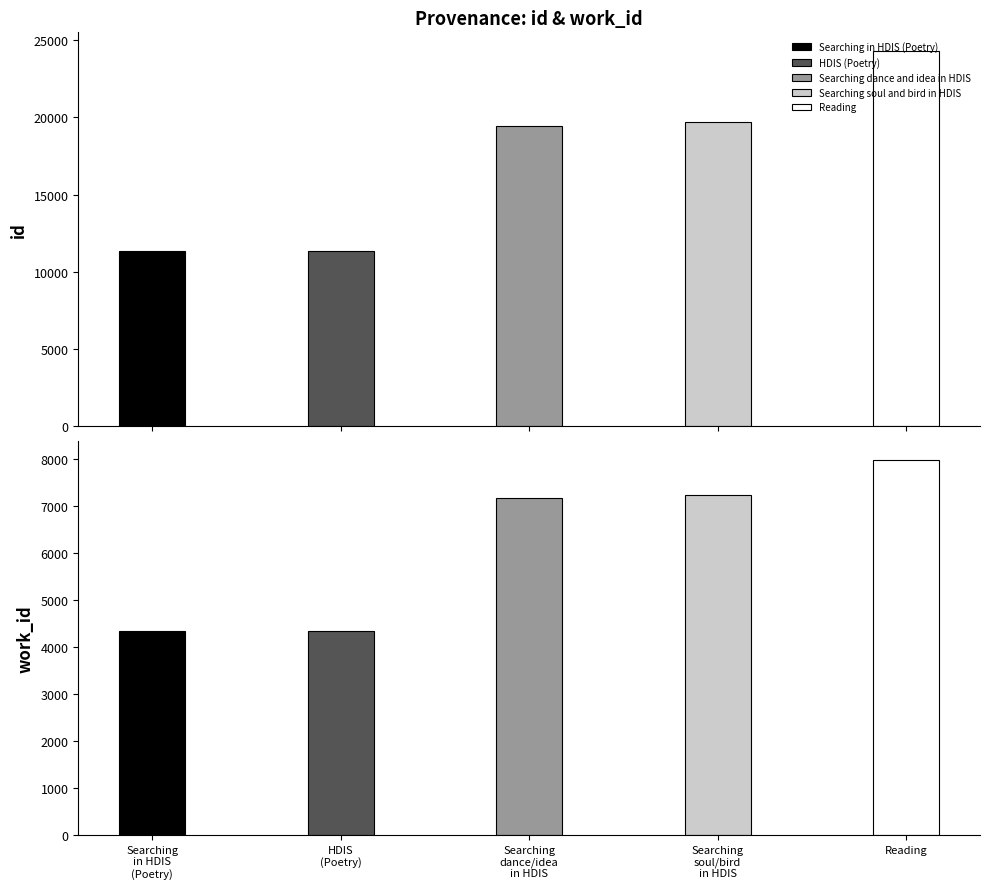

Reading left to right, what are all the values shown in this chart?

id: Searching in HDIS (Poetry)=11340	HDIS (Poetry)=11370	Searching dance and idea in HDIS=19462	Searching soul and bird in HDIS=19733	Reading=24297
work_id: Searching in HDIS (Poetry)=4339	HDIS (Poetry)=4339	Searching dance and idea in HDIS=7171	Searching soul and bird in HDIS=7236	Reading=7984